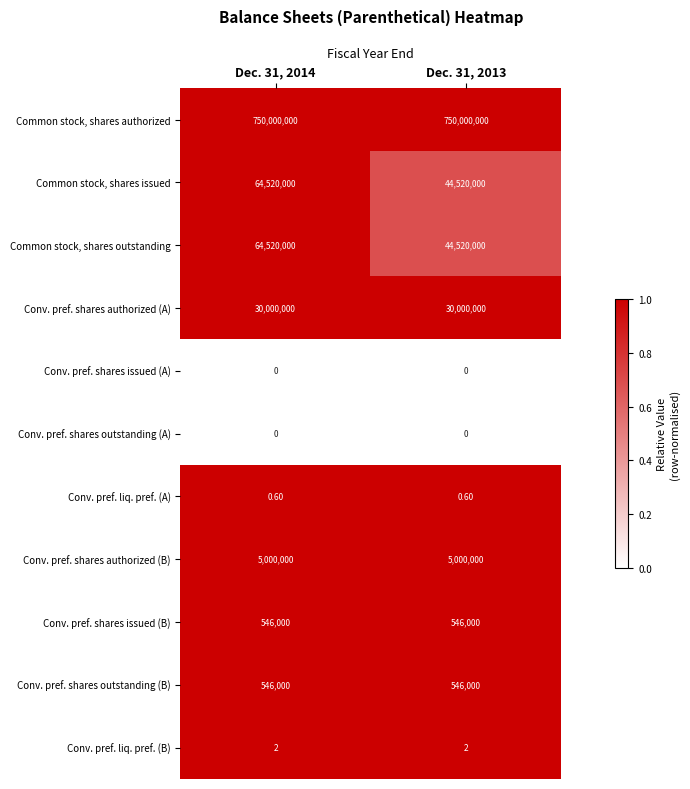

What is the total value across all series at Dec. 31, 2013?

875132002.6